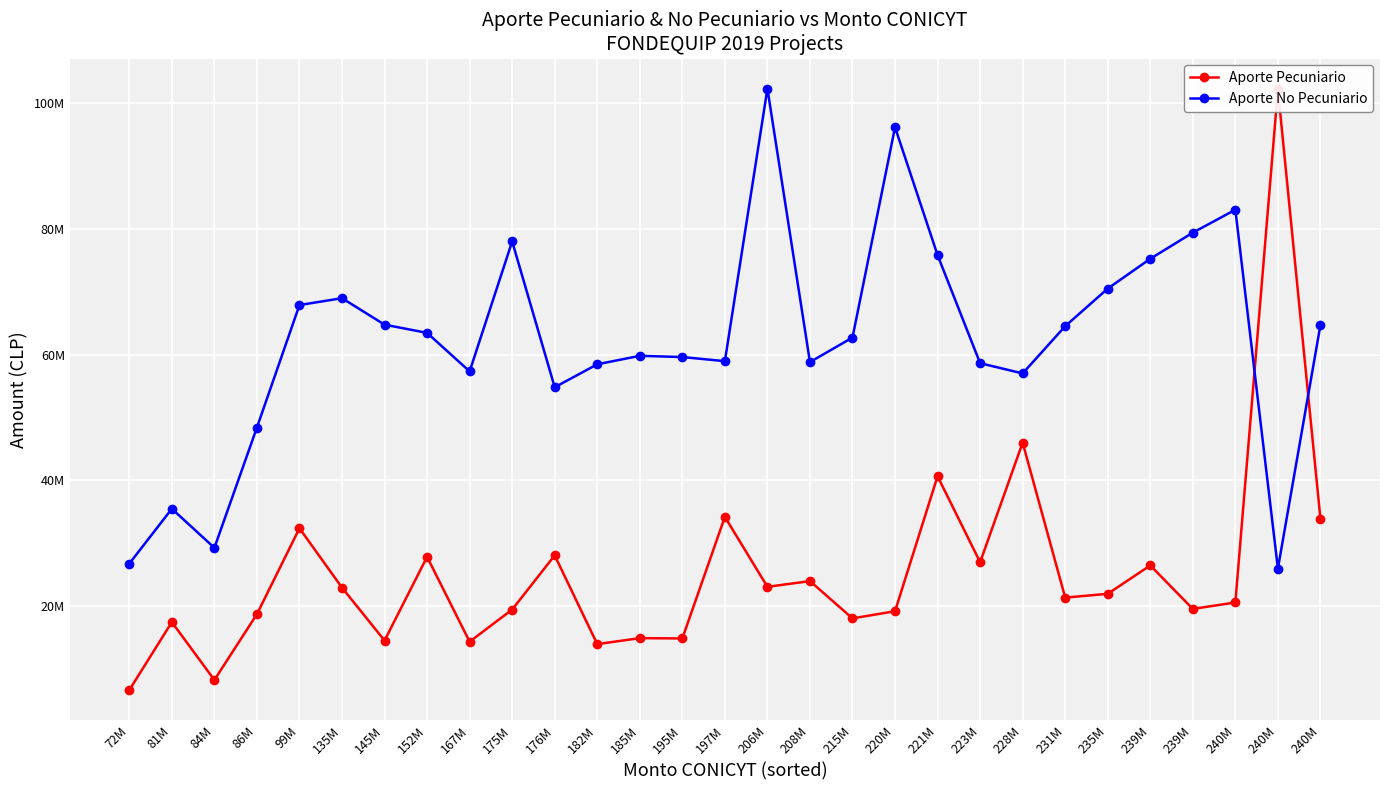

Read the Aporte No Pecuniario value at 239M.

79357916.0